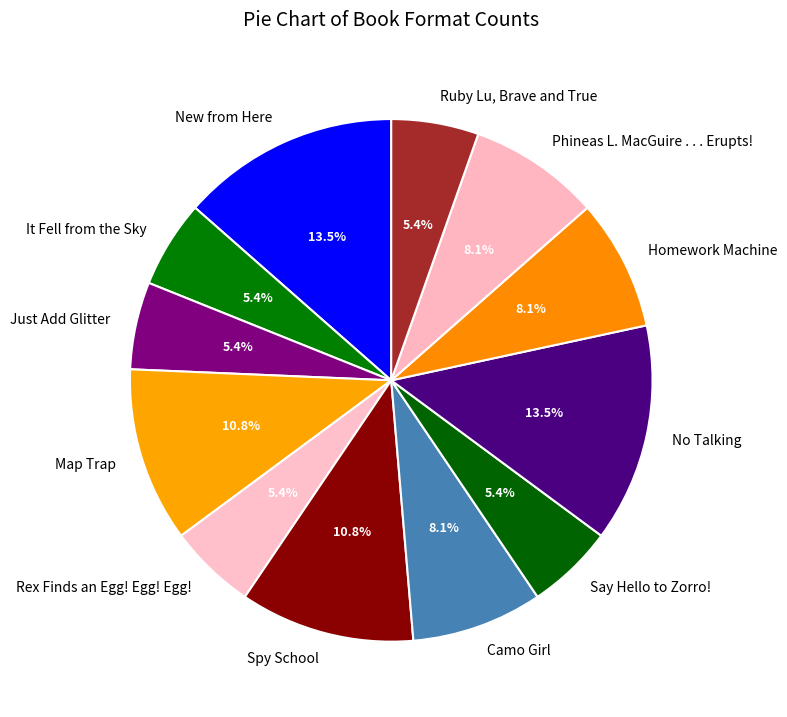

Is Phineas L. MacGuire . . . Erupts! the majority of the pie?

No